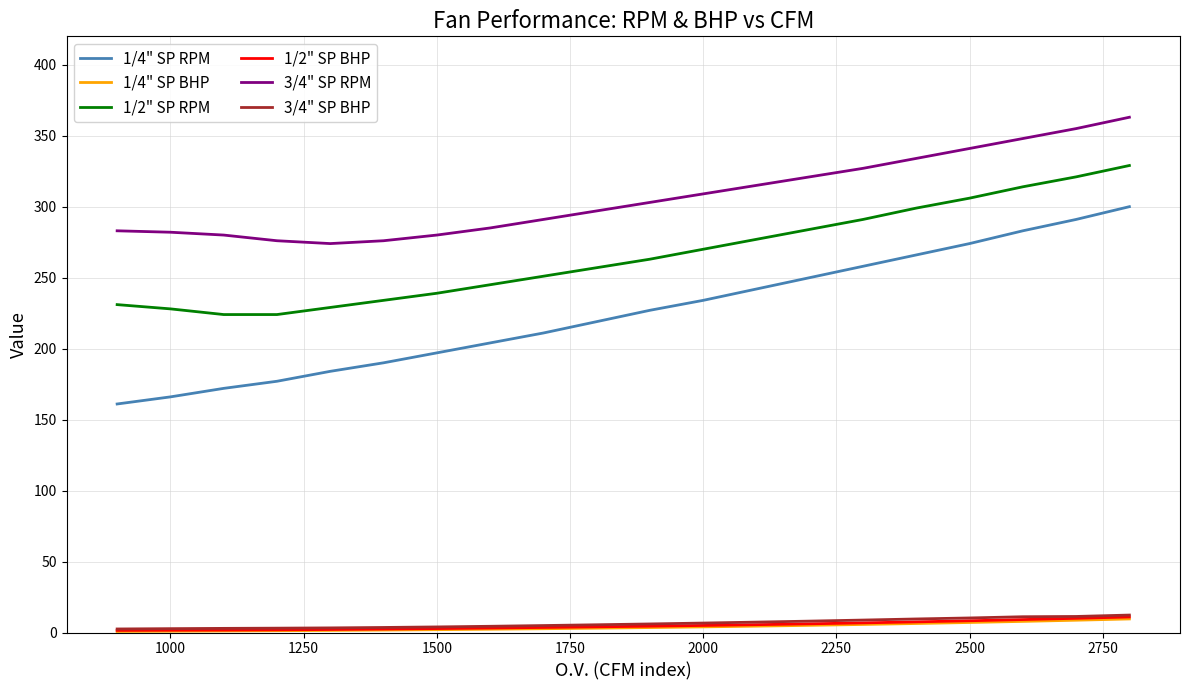

What is the maximum value shown in the chart?

363.0